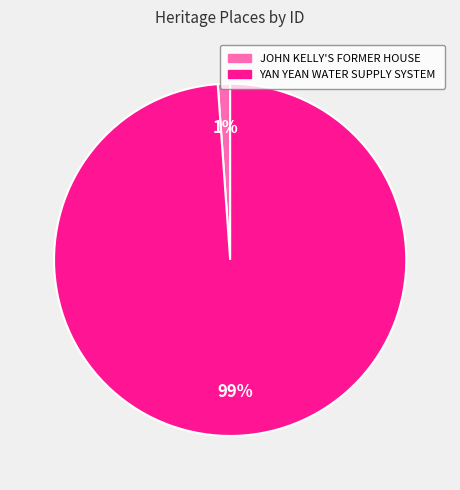

To the nearest percent, what is the difference between the YAN YEAN WATER SUPPLY SYSTEM and JOHN KELLY'S FORMER HOUSE slice percentages?

98%